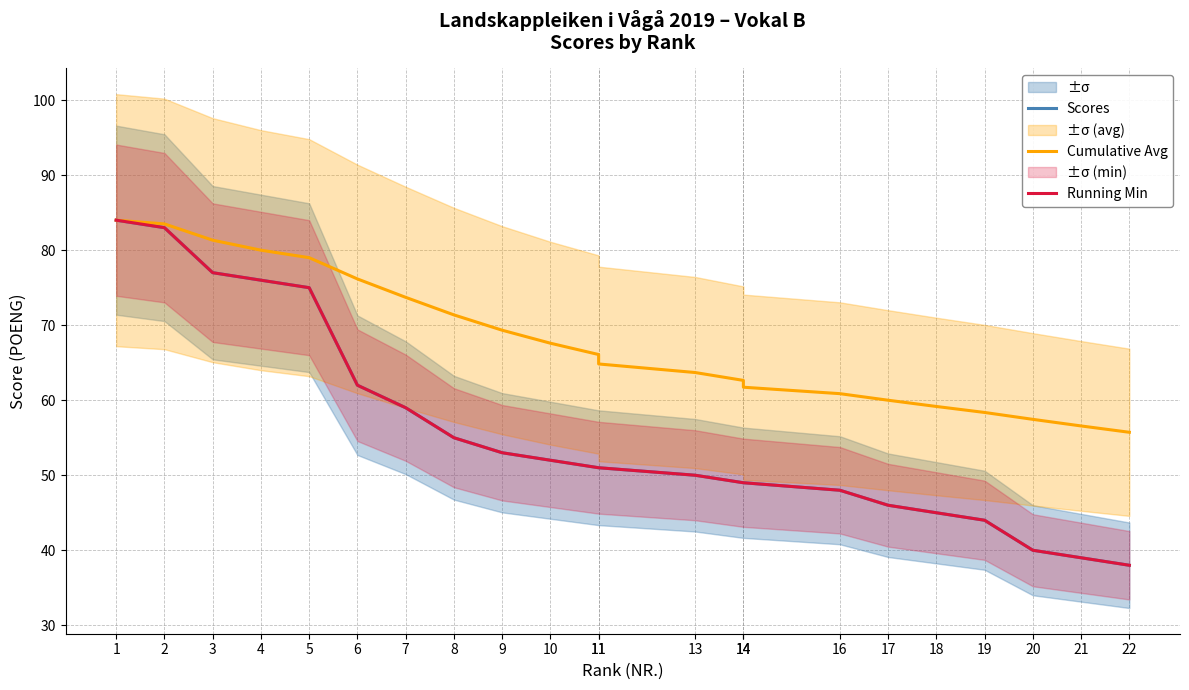

What is the spread (max minus min) of values at 5?

4.0